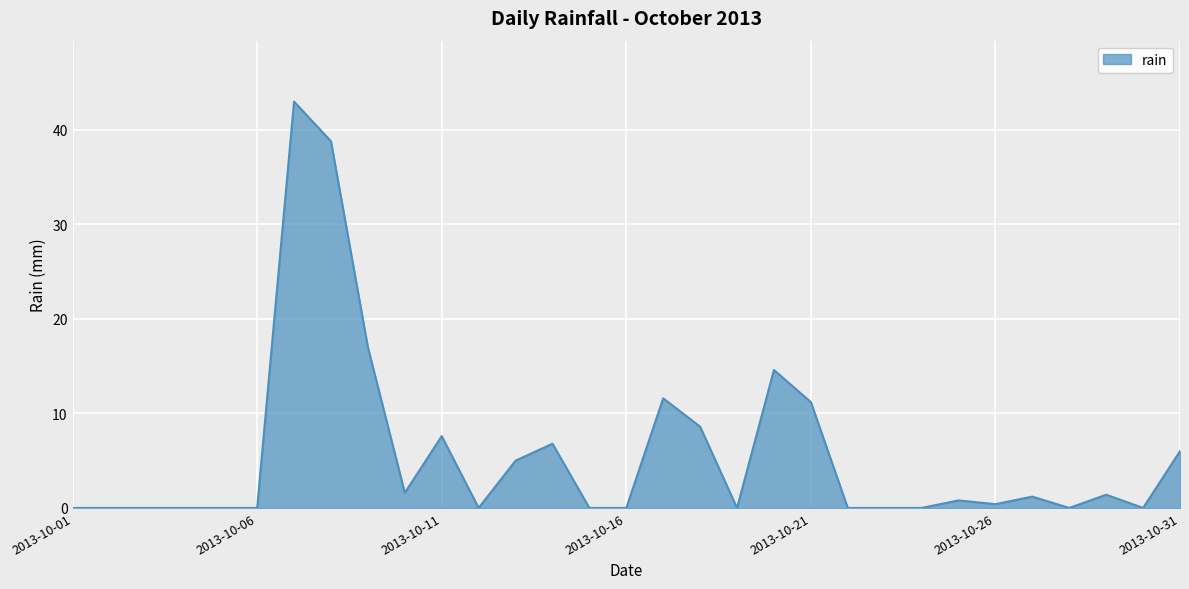

What is the greatest value displayed?

43.0